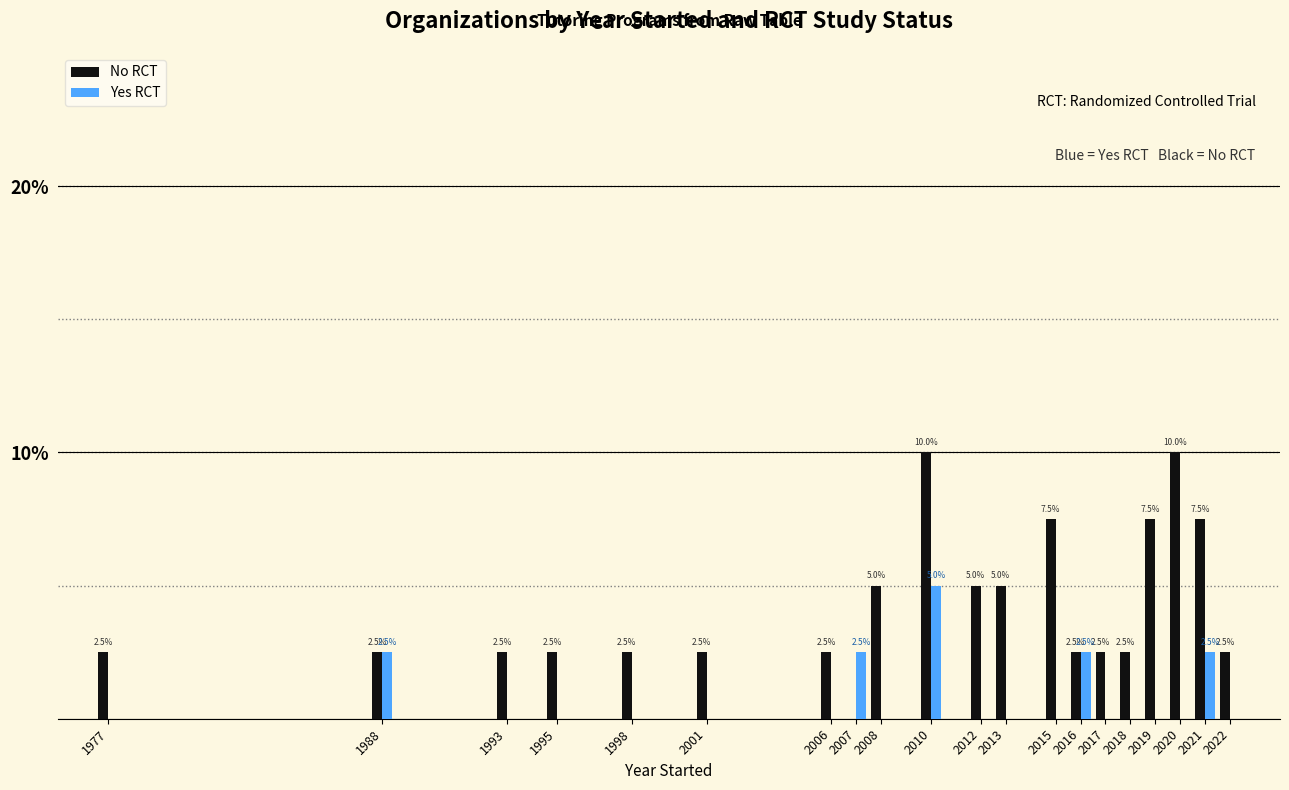

Read the Yes RCT value at 2010.

5.0